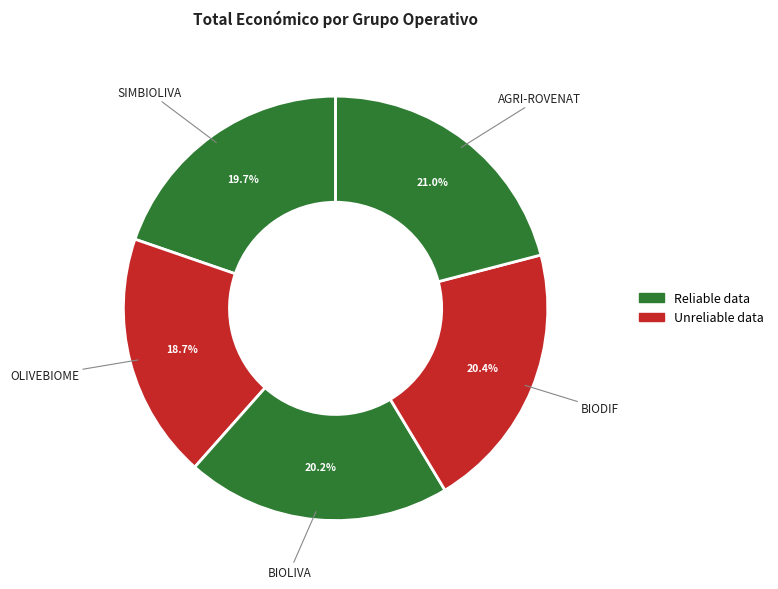

To the nearest percent, what is the combined percentage of SIMBIOLIVA and BIODIF?

40%